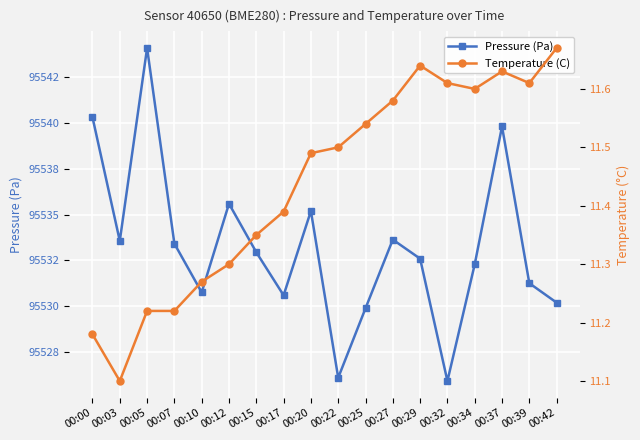

Where is the first local minimum for Pressure (Pa)?

00:03